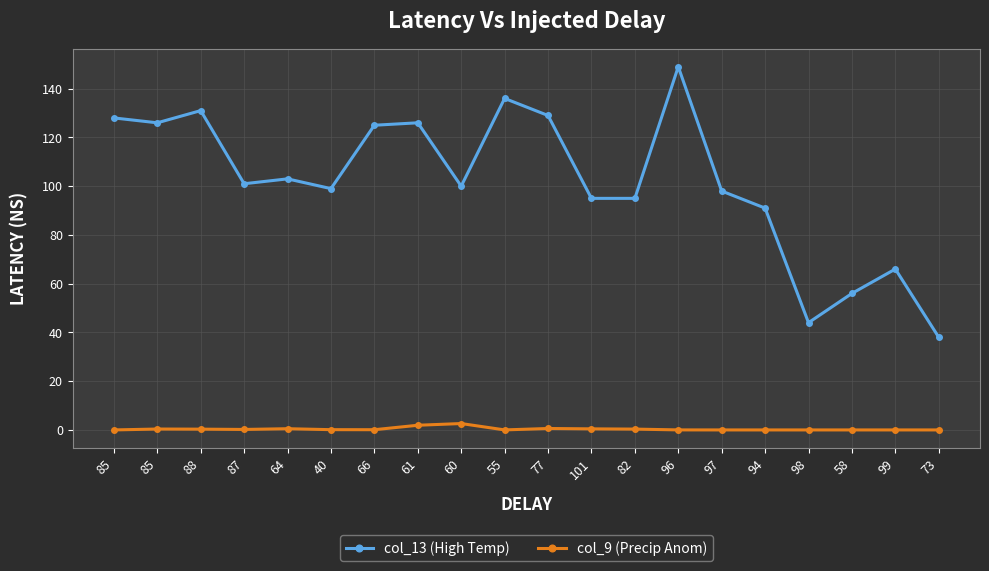

In col_13 (High Temp), how many points are lower than both neighbors (excluding endpoints)?

5